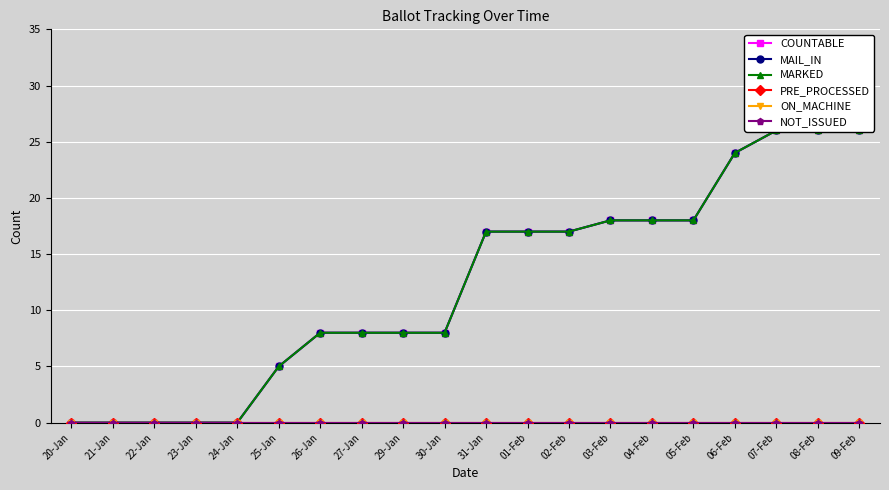

Which category has the highest value across all series?

07-Feb